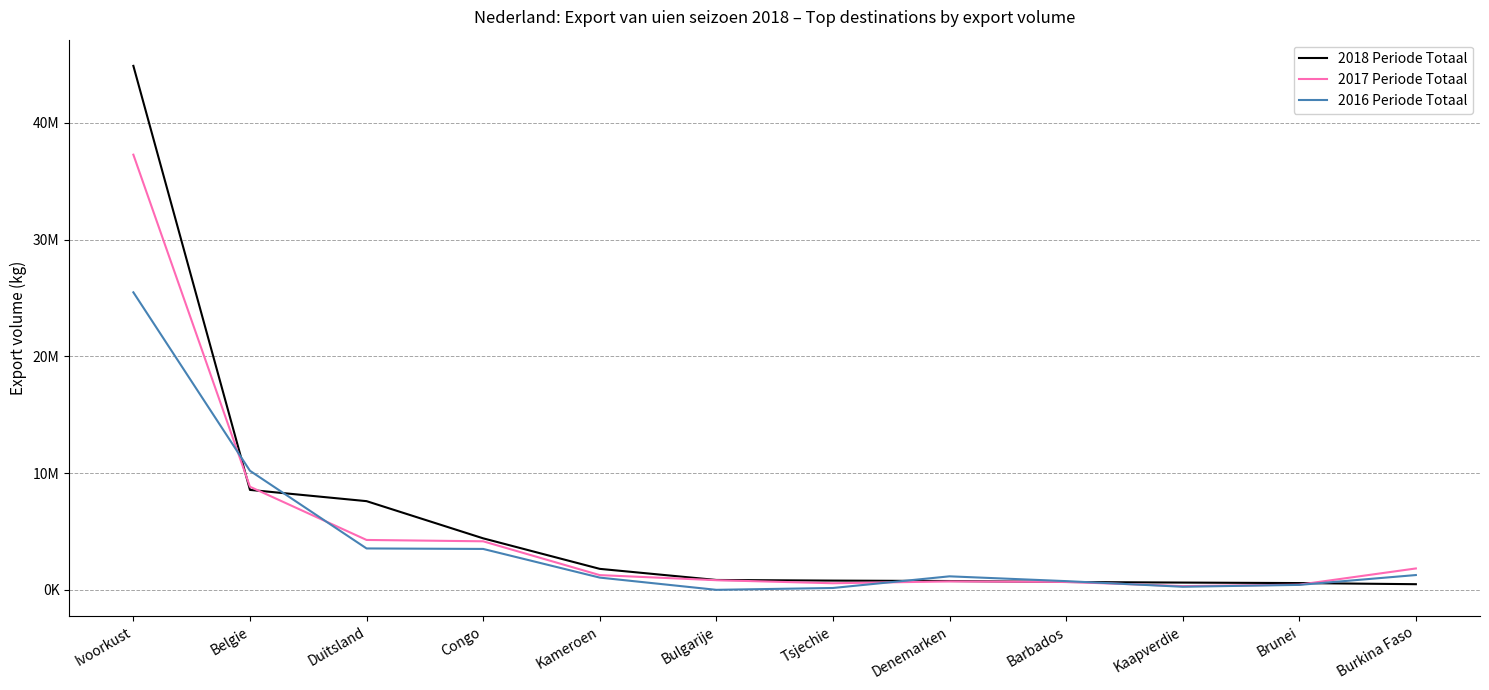

Rank the series by their maximum value, from lowest to highest.

2016 Periode Totaal, 2017 Periode Totaal, 2018 Periode Totaal